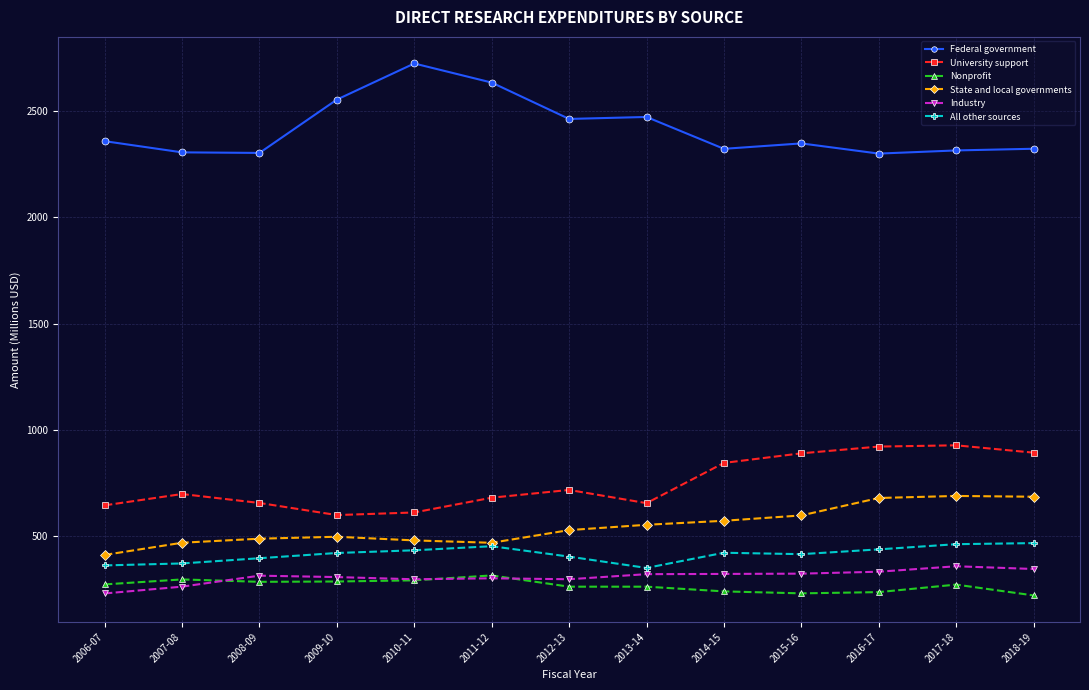

True or false: All other sources and Federal government cross at least once.

False